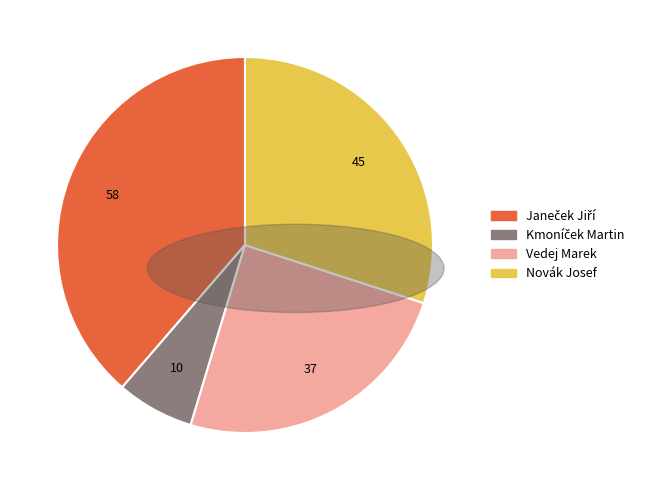

The Novák Josef slice represents 30% of the pie. True or false?

True